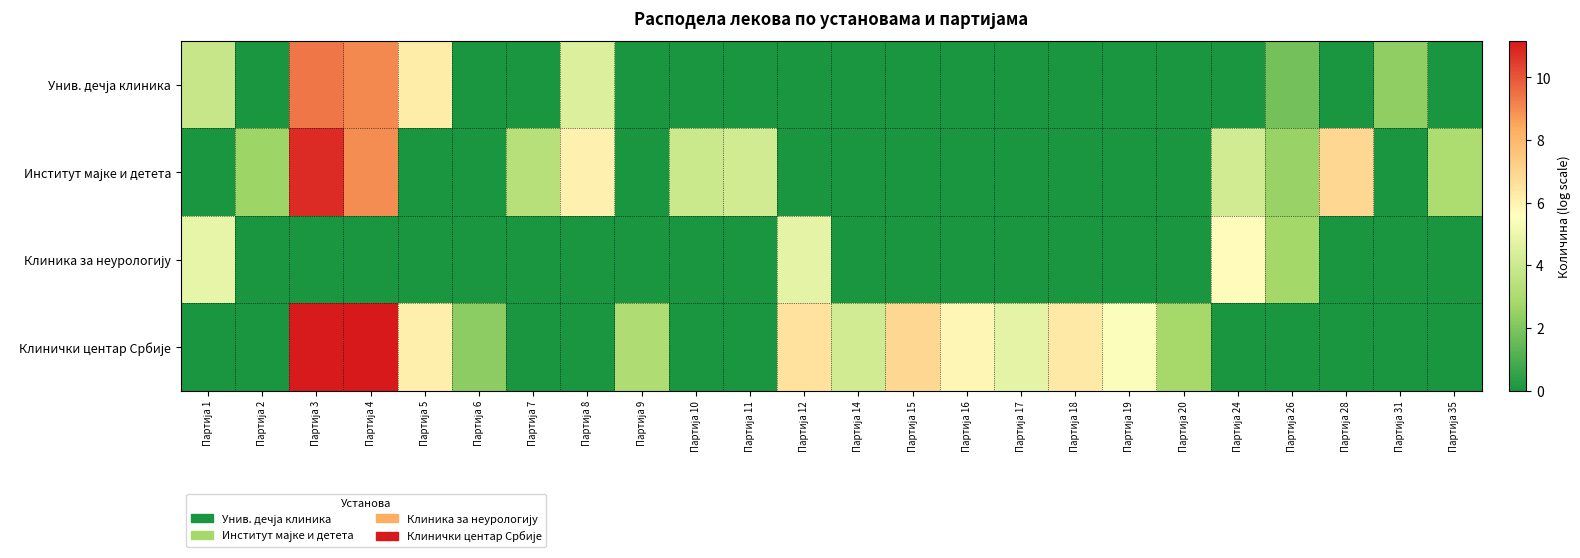

How many categories are shown in the chart?

24